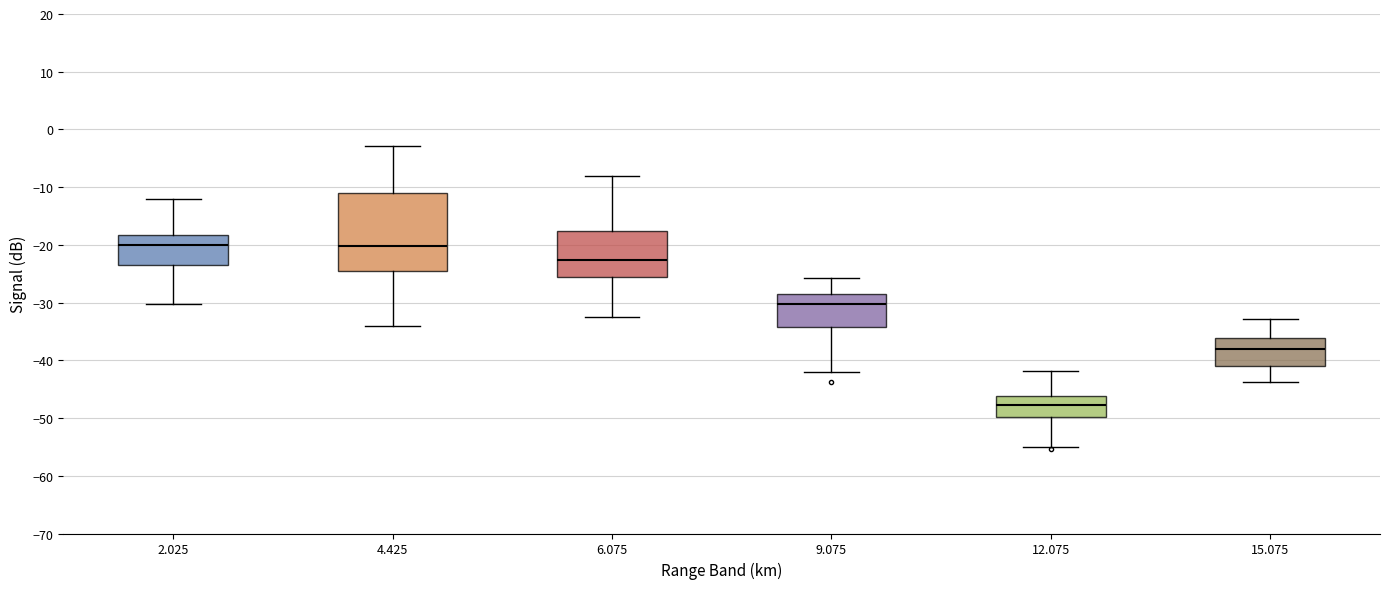

Where does the upper whisker of the box at x = 2.025 end on the y-axis? The values are not printed on the chart, so give them approximately, as read against the axis.

-12